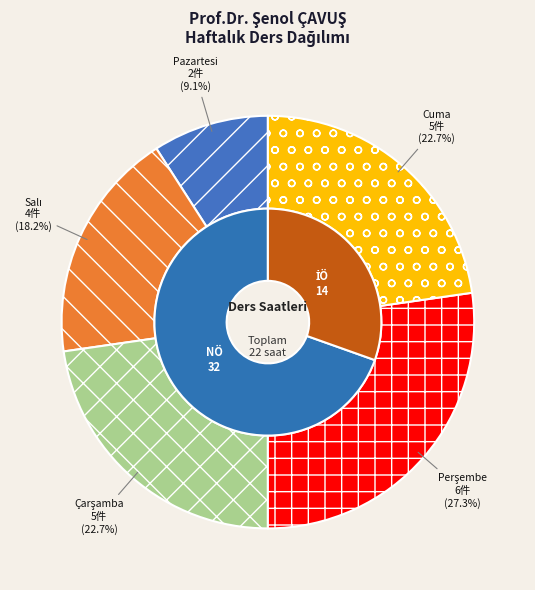

What portion of the pie excludes İÖ?

69.6%